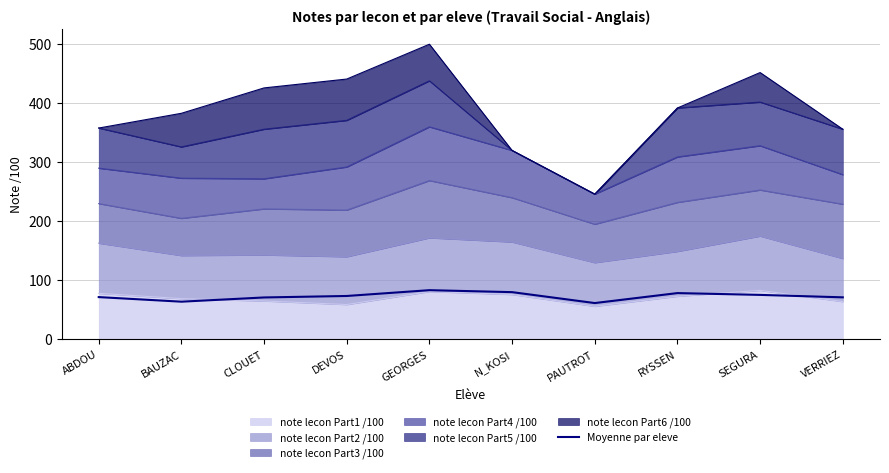

List the labels in order of value, smallest first.

PAUTROT, BAUZAC, CLOUET, VERRIEZ, ABDOU, DEVOS, SEGURA, RYSSEN, N_KOSI, GEORGES